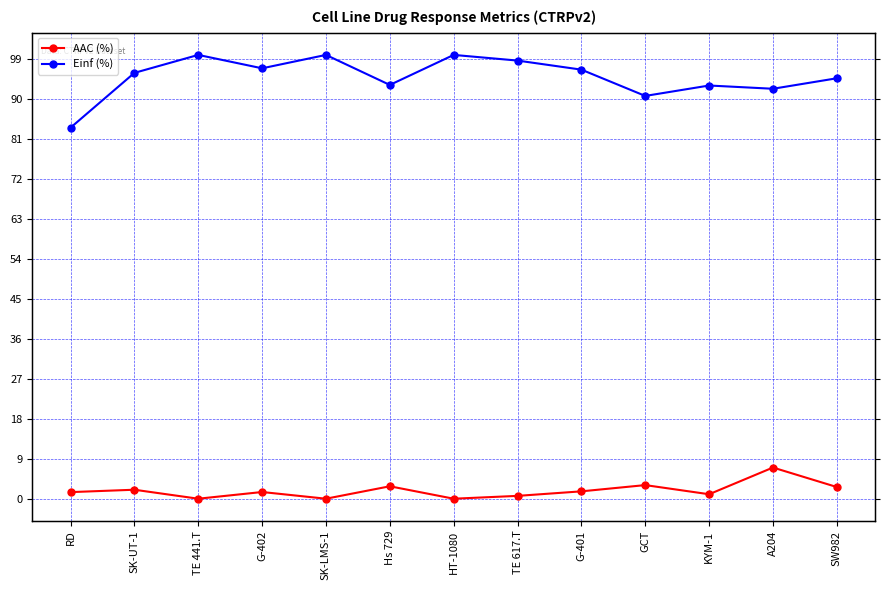

True or false: AAC (%) has a value of 2.6 at RD.

False